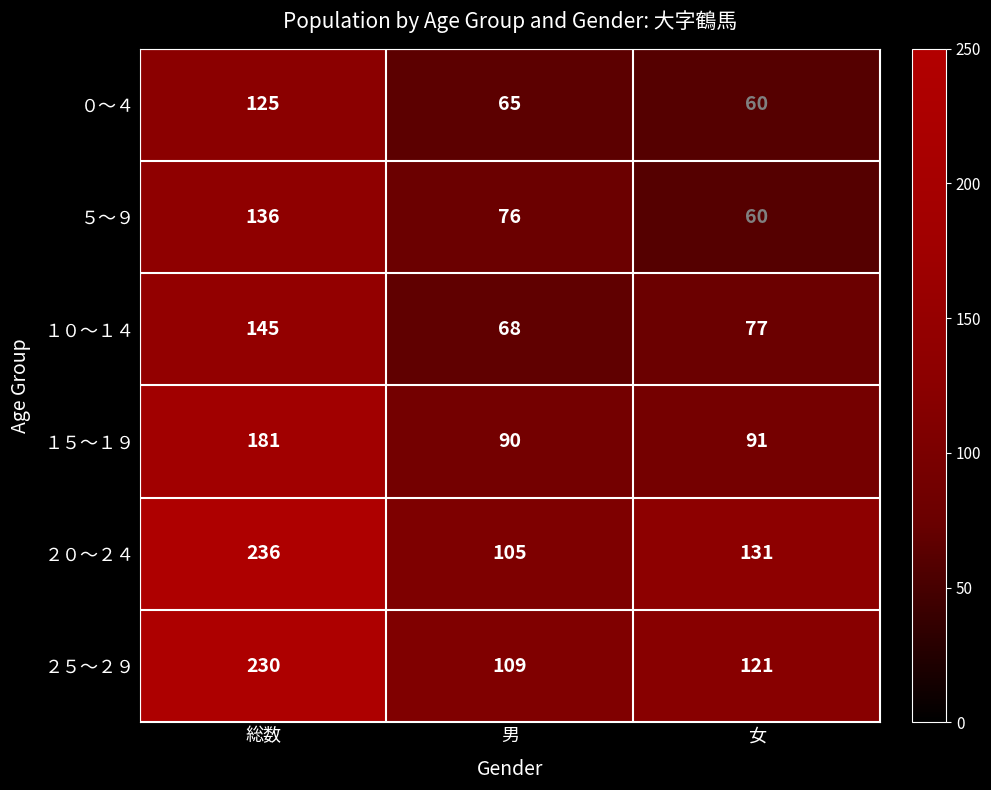

Reading left to right, extract all data points from this chart.

０～４: 125	65	60
５～９: 136	76	60
１０～１４: 145	68	77
１５～１９: 181	90	91
２０～２４: 236	105	131
２５～２９: 230	109	121